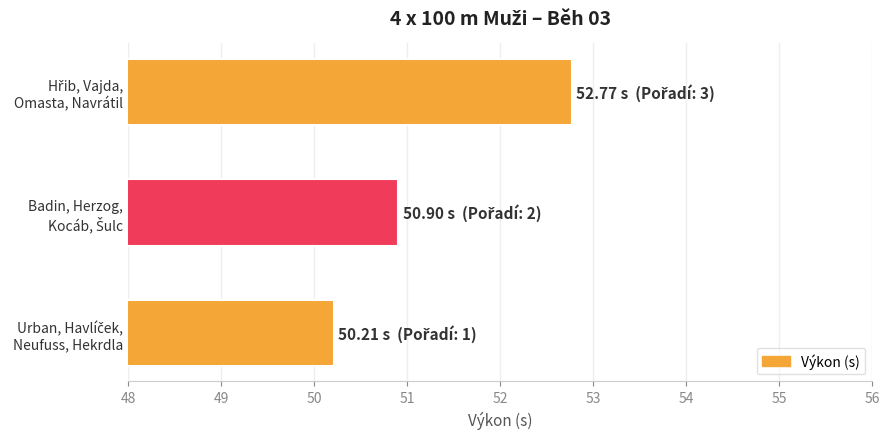

What is the greatest value displayed?

52.8